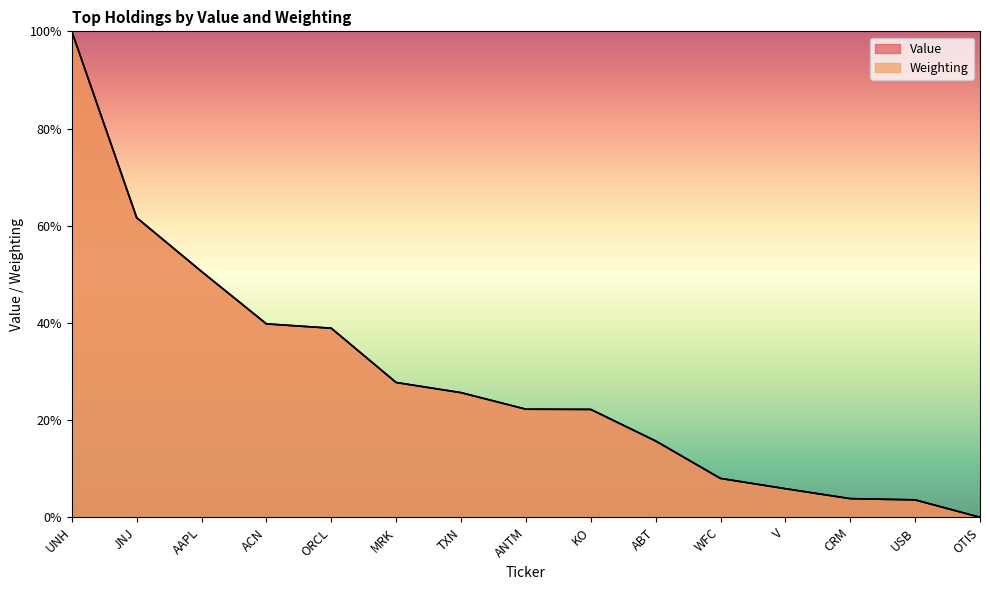

True or false: Value and Weighting cross at least once.

True